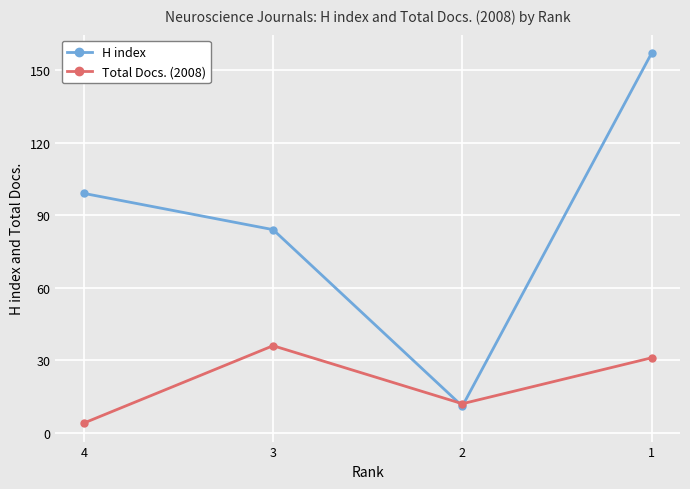

What is the highest value of the H index series?

157